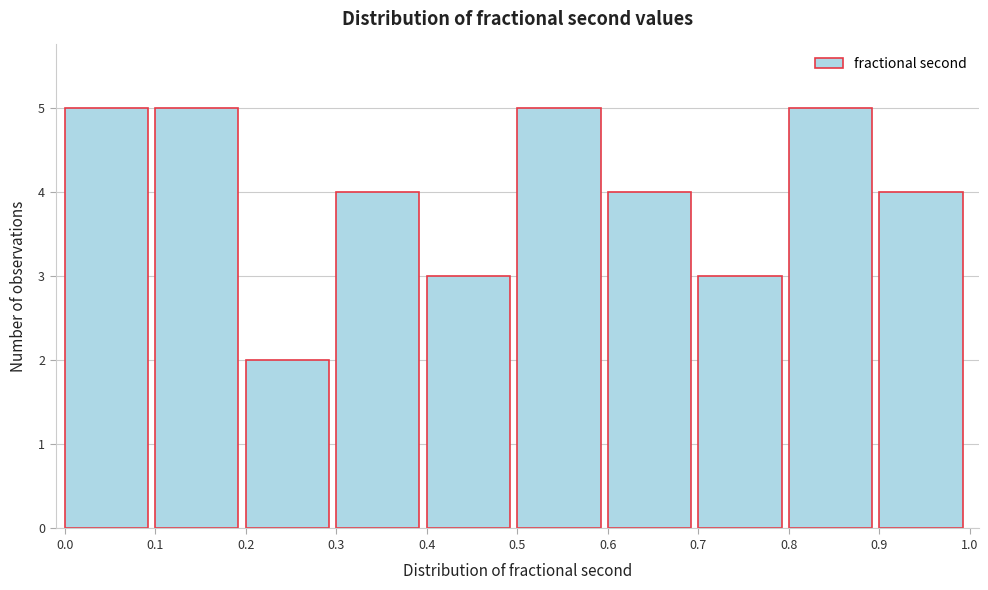

Reading left to right, extract all data points from this chart.

0.0=5	0.1=5	0.2=2	0.3=4	0.4=3	0.5=5	0.6=4	0.7=3	0.8=5	0.9=4